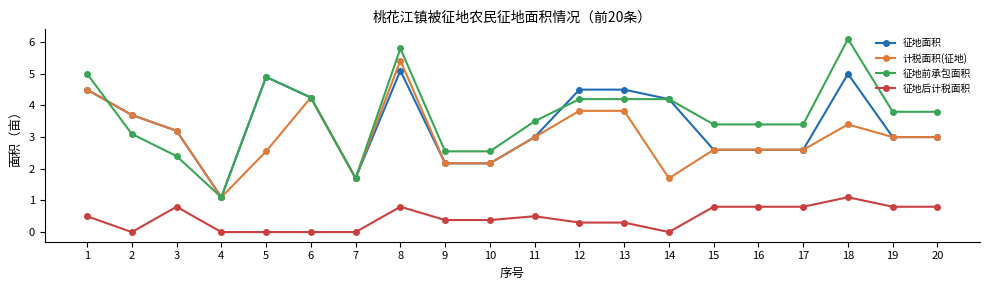

Which category has the highest value in the 计税面积(征地) series?

8